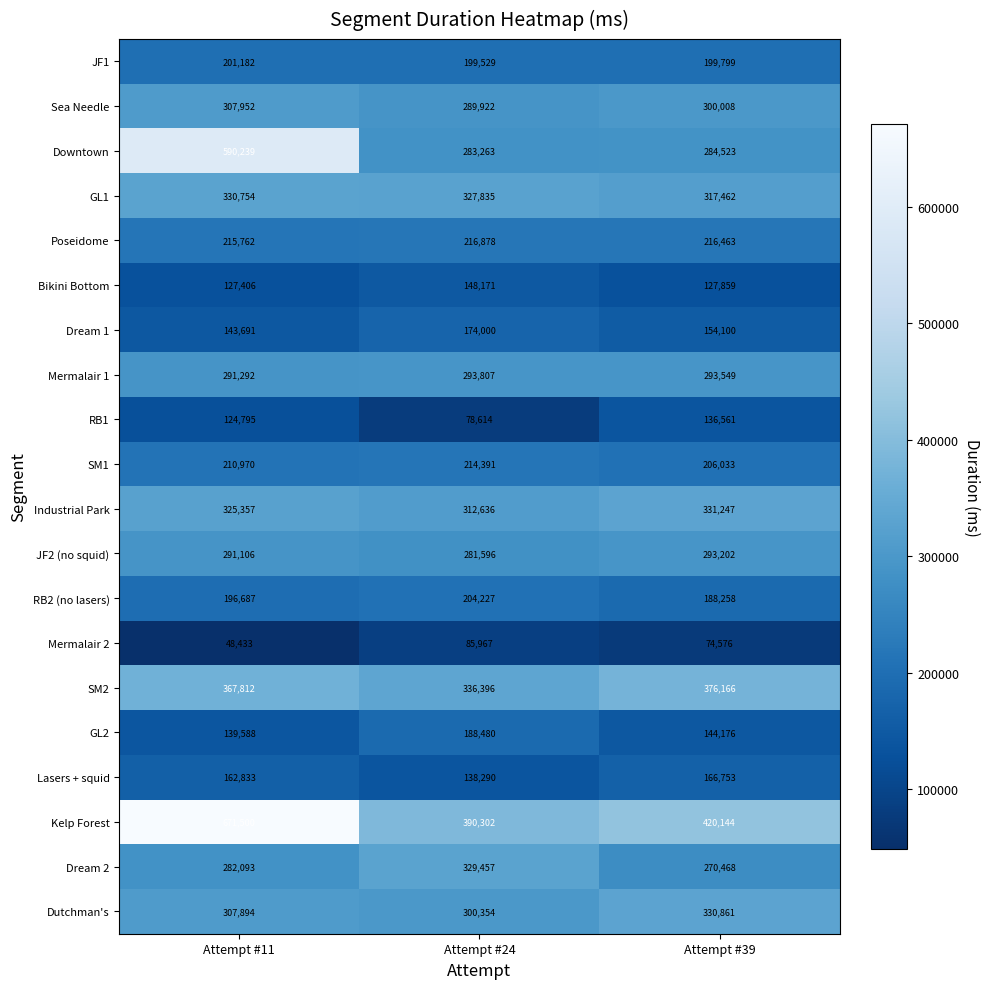

How many categories are shown in the chart?

3